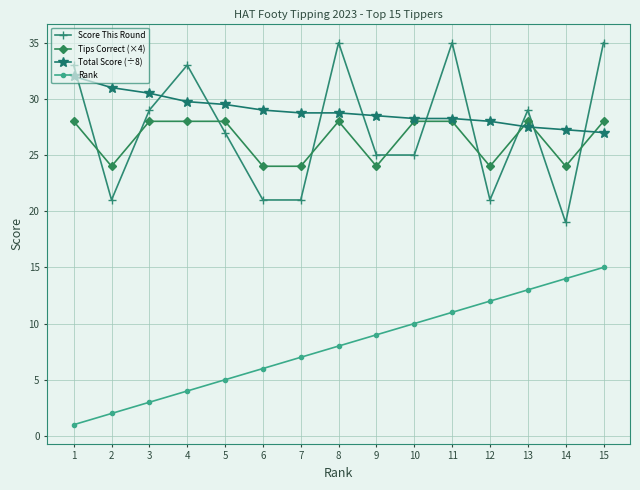

Which series changed the most between 10 and 11?

Score This Round